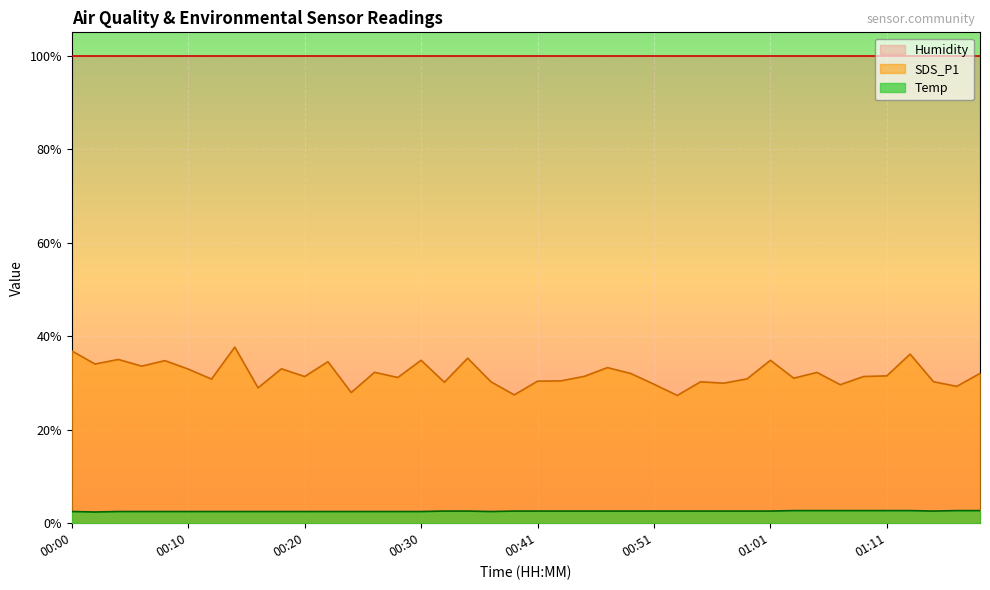

What are all the series names shown in the legend?

Humidity, SDS_P1, Temp